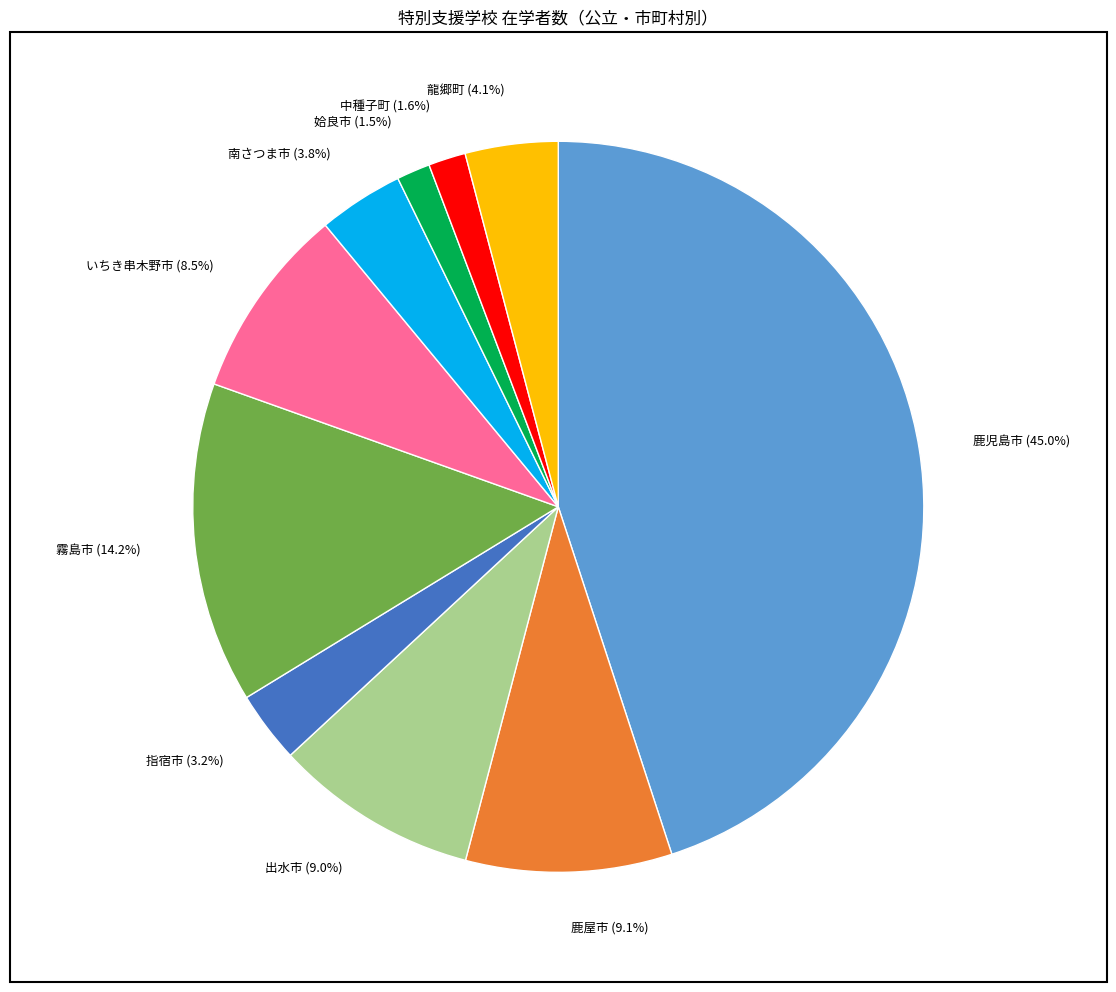

True or false: 姶良市 accounts for 10% of the total.

False